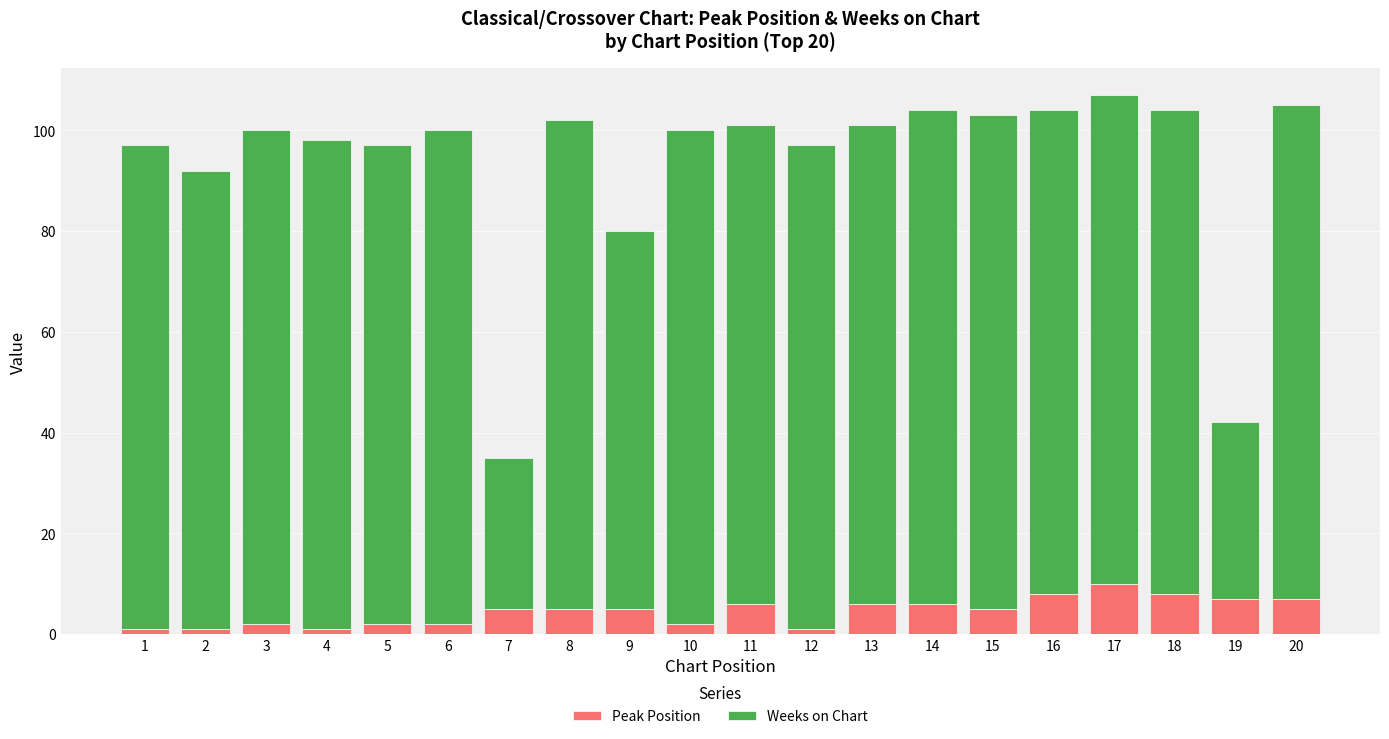

What is the sum of all Peak Position values?

90